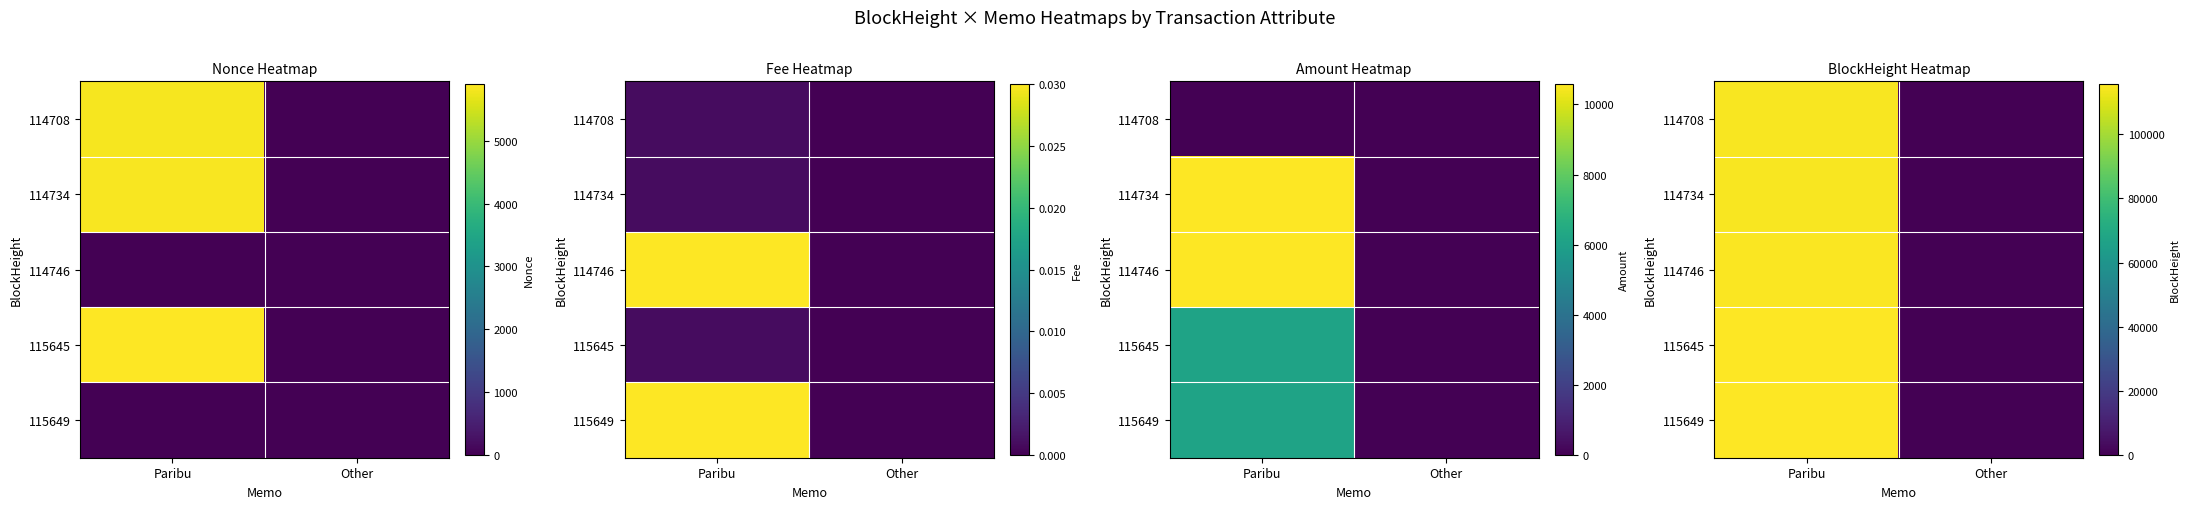

What is the average value of the 114746 series?

57373